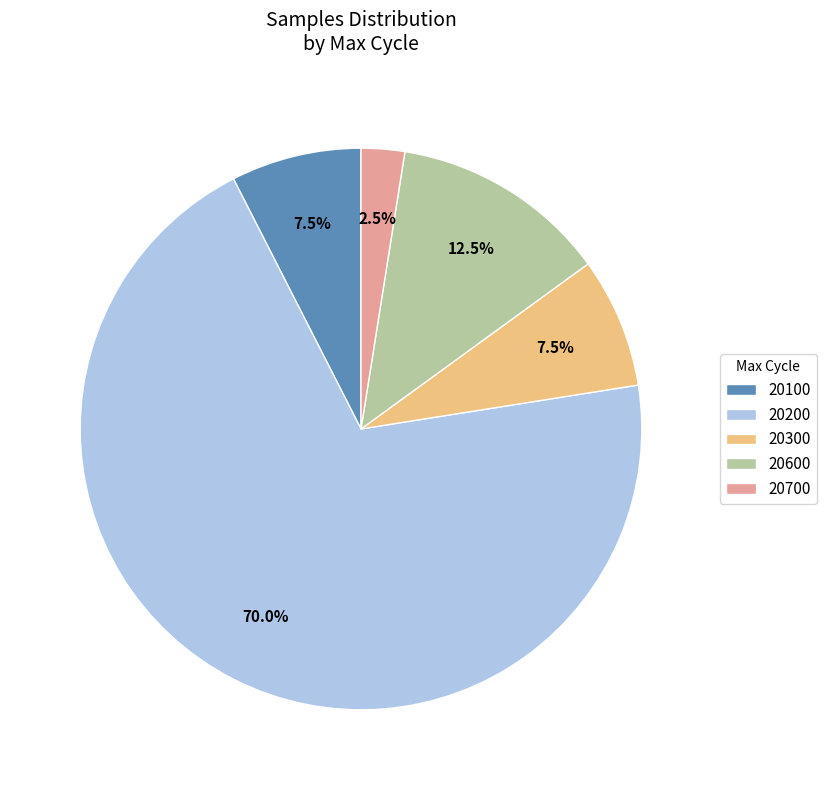

Do 20600 and 20700 together represent more than half of the pie?

No